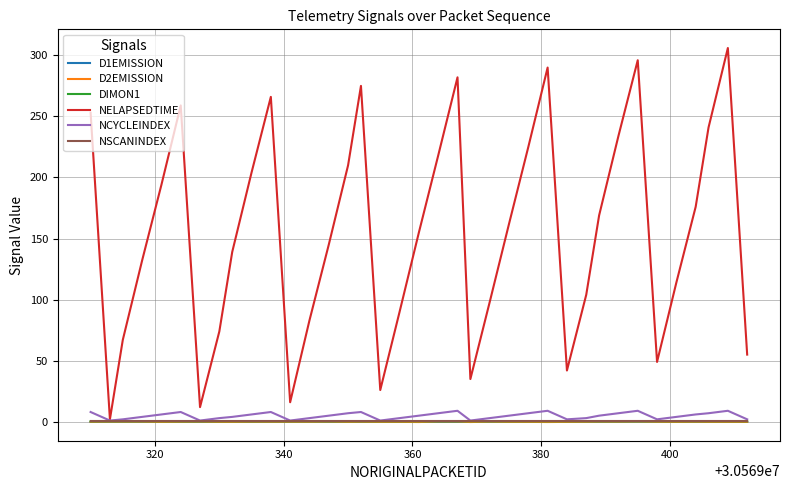

What is the highest value of the NELAPSEDTIME series?

306.0